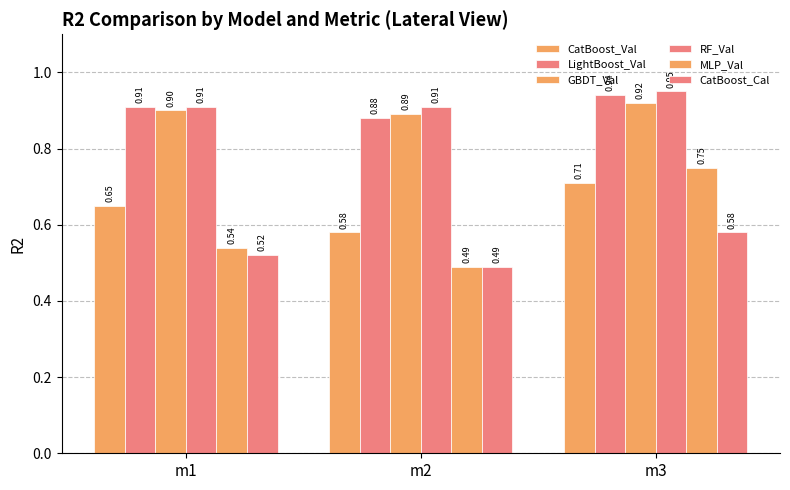

What is the approximate value of LightBoost_Val at m3?

0.9